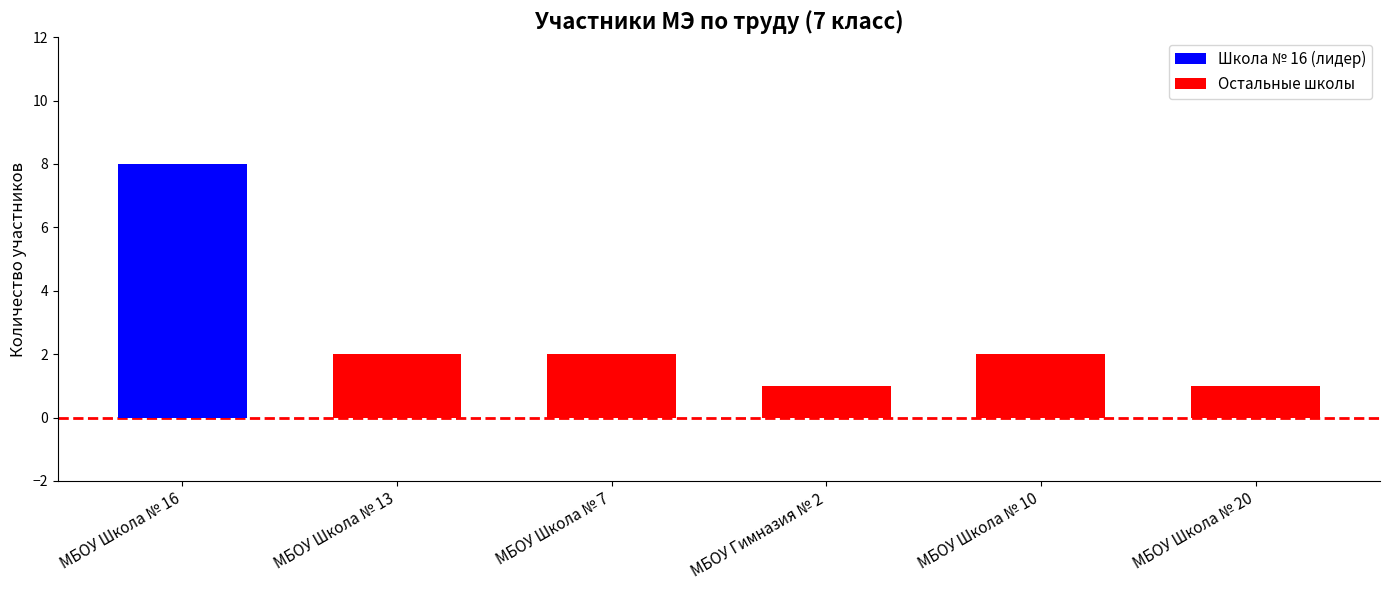

What is the label of the 6th bar from the right?

МБОУ Школа № 16